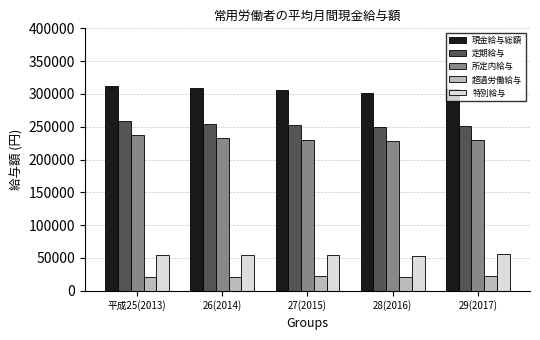

What is the label of the 5th bar from the left?

29(2017)